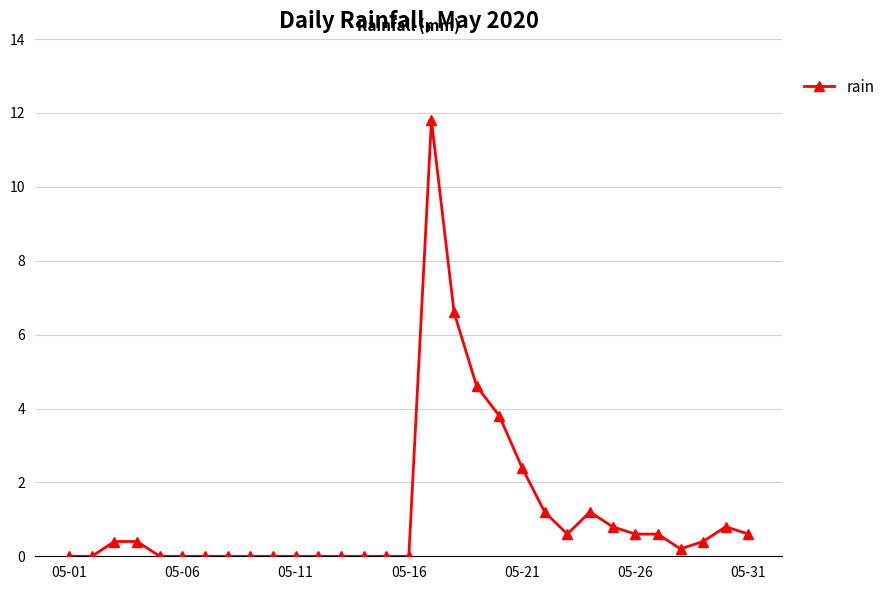

What is the maximum value shown in the chart?

11.8